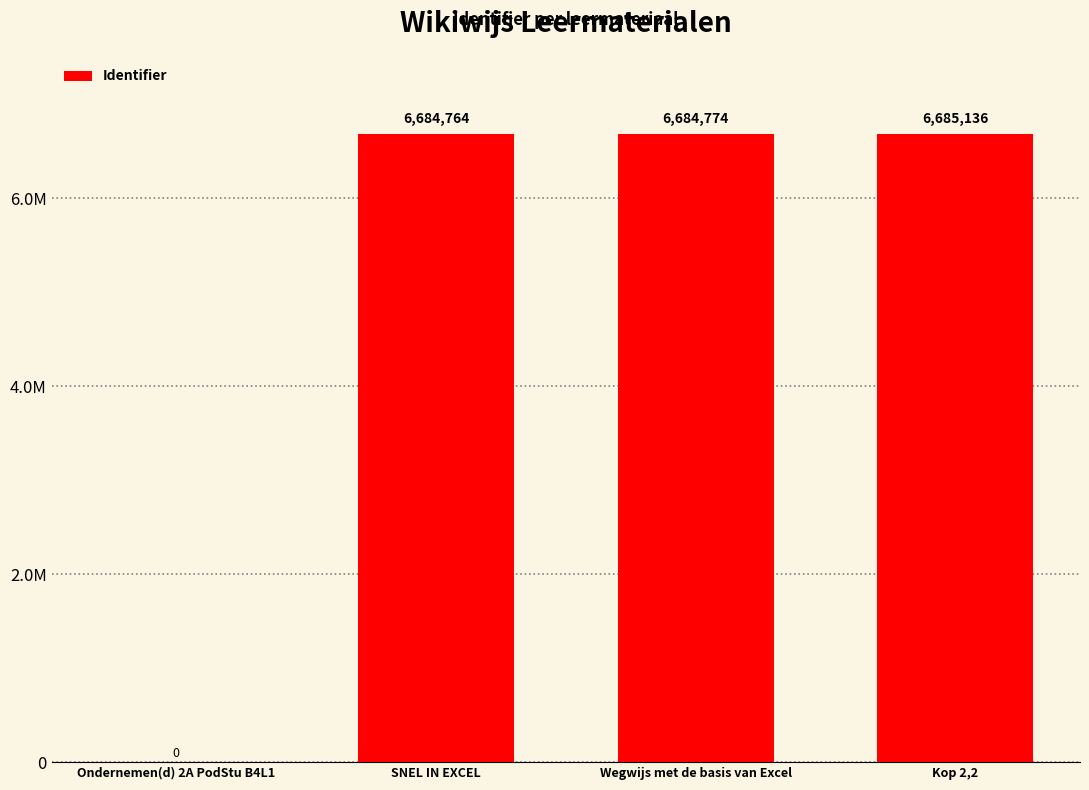

Between SNEL IN EXCEL and Wegwijs met de basis van Excel, which is larger?

Wegwijs met de basis van Excel